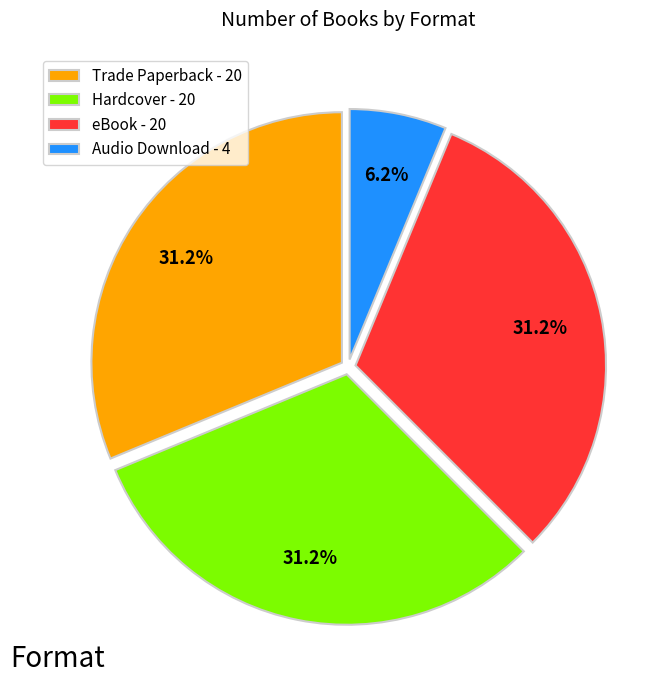

Does Trade Paperback - 20 represent more than half of the total?

No